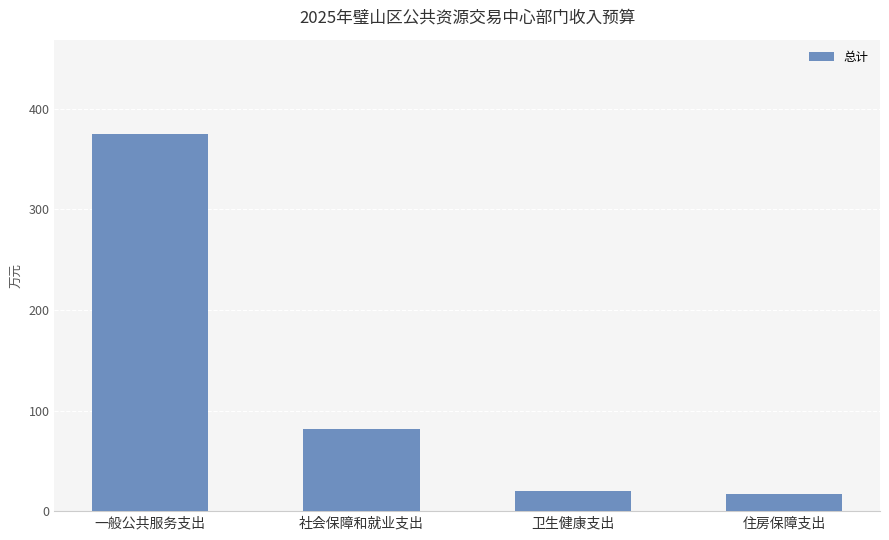

What is the label of the 3rd bar from the left?

卫生健康支出